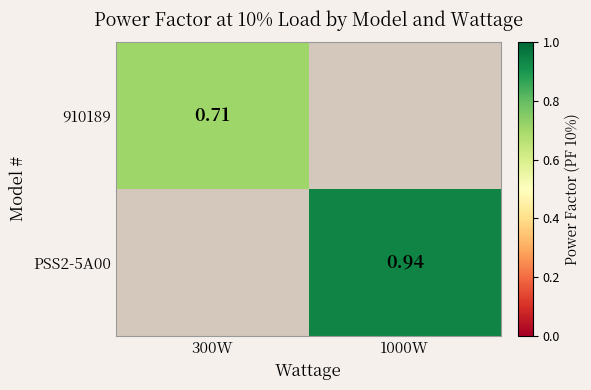

Is the value of 910189 at 300W greater than the value of PSS2-5A00 at 1000W?

No